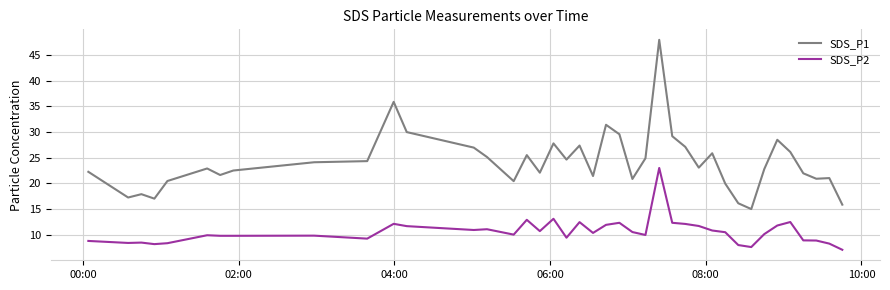

Rank the series by their average value, from highest to lowest.

SDS_P1, SDS_P2